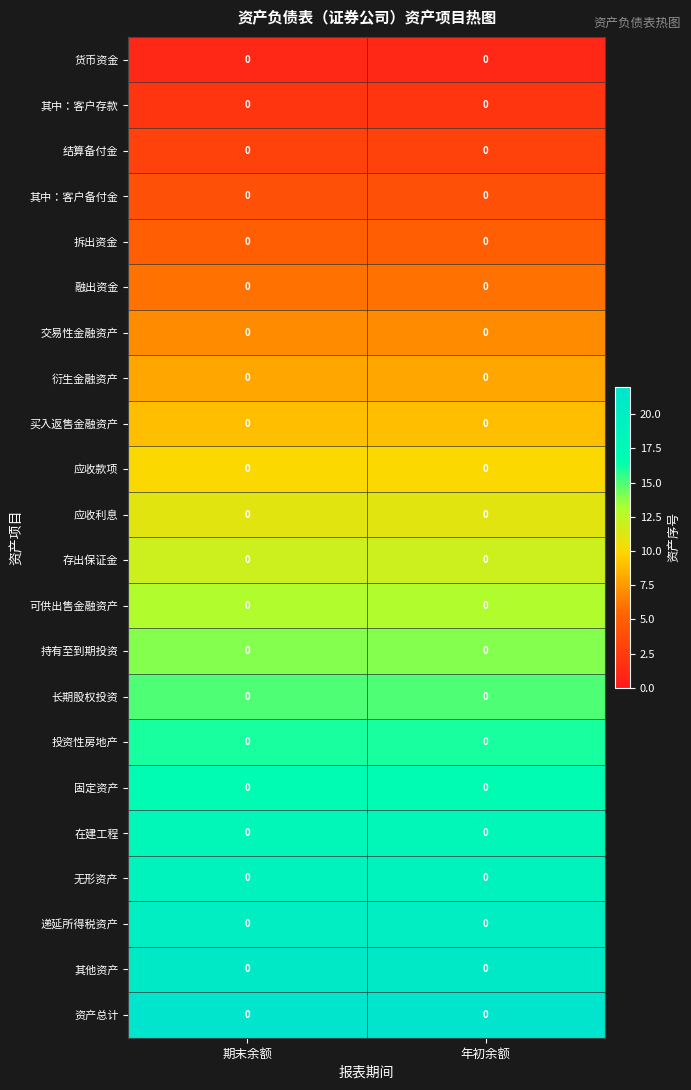

At which label does 固定资产 reach its peak?

期末余额